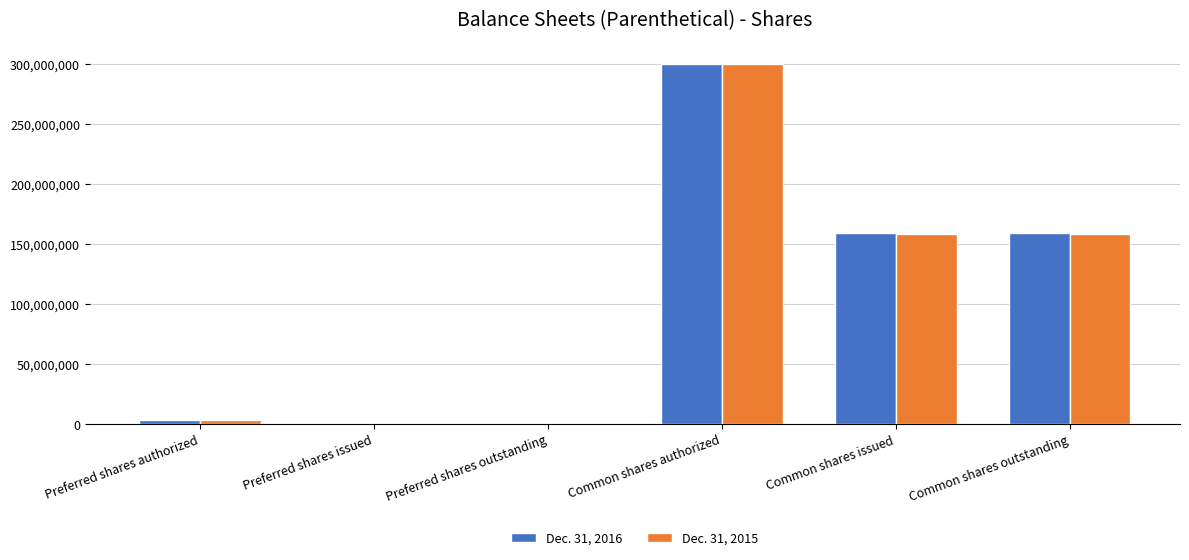

How many groups of bars are there?

6